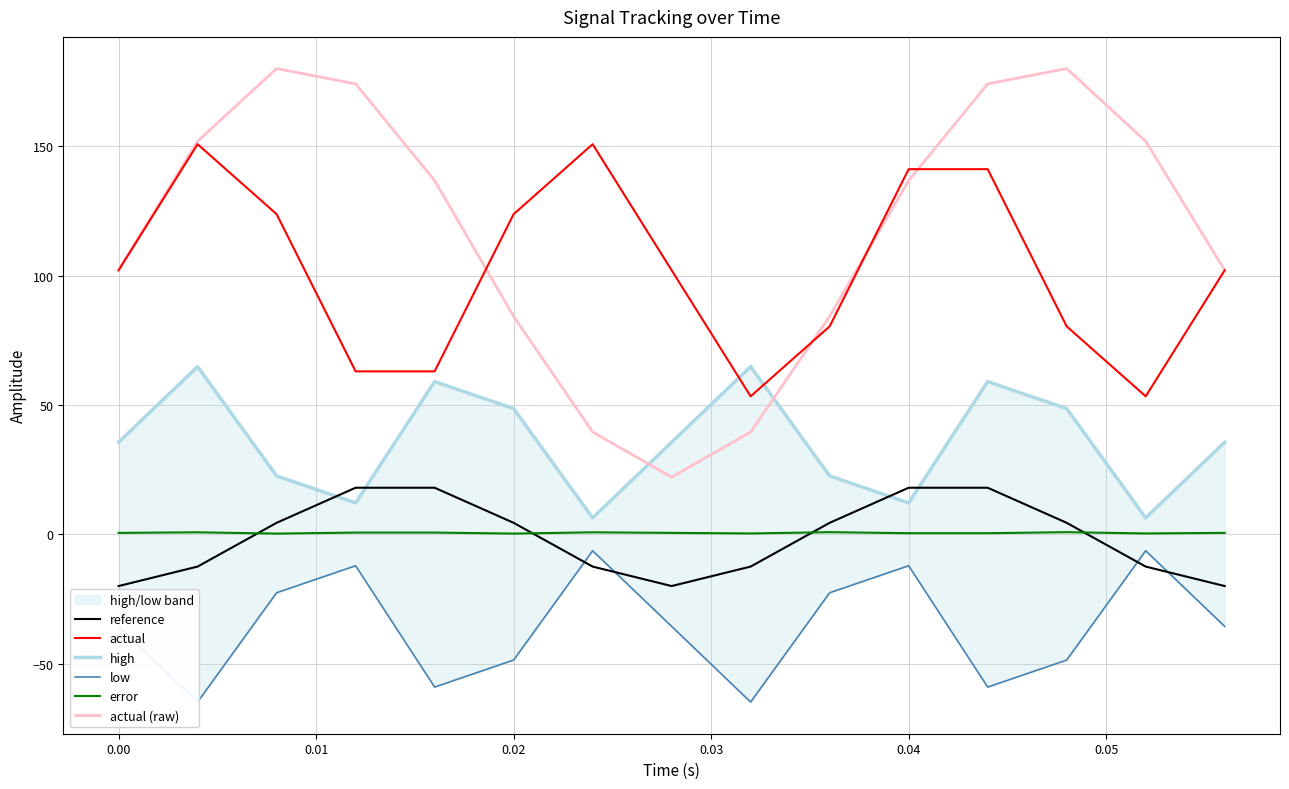

True or false: error and actual (raw) cross at least once.

False